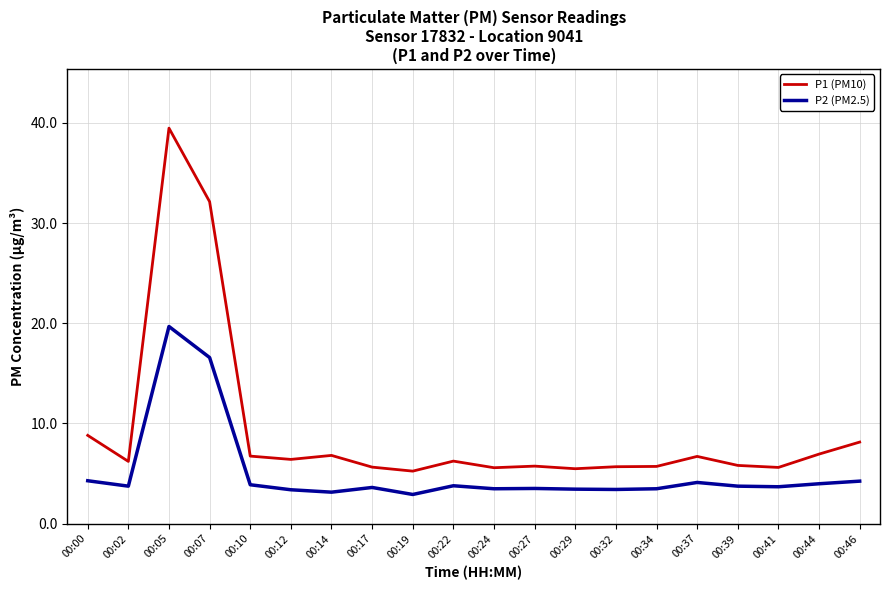

What is the sum of the P2 (PM2.5) values at 00:27 and 00:37?

7.6